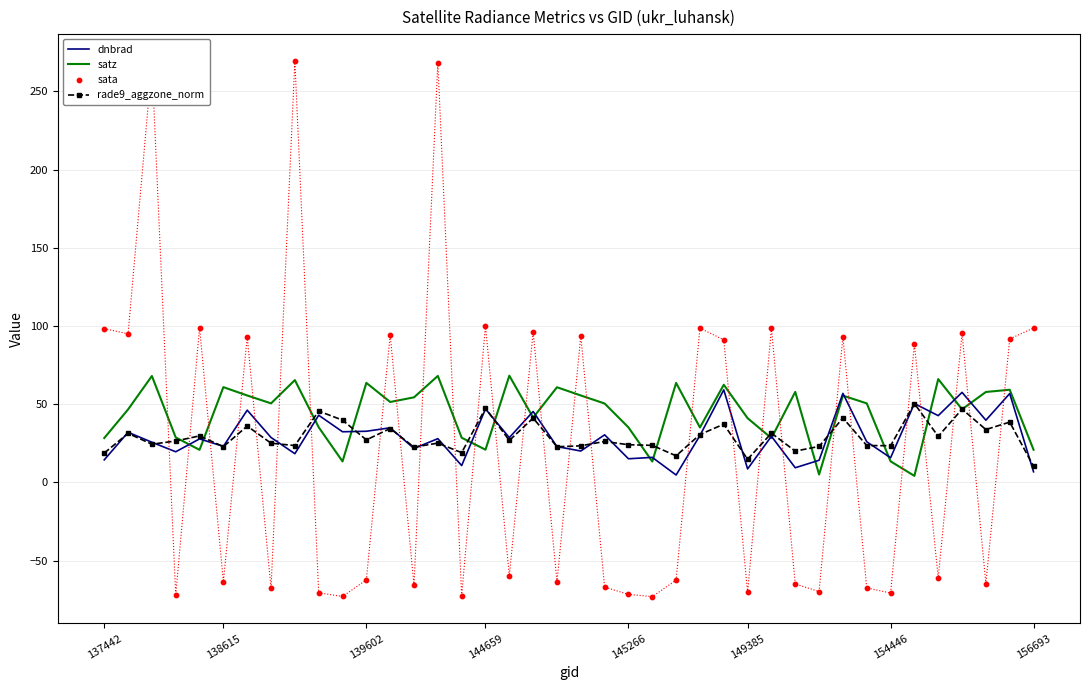

Which series reaches the minimum Y coordinate?

sata